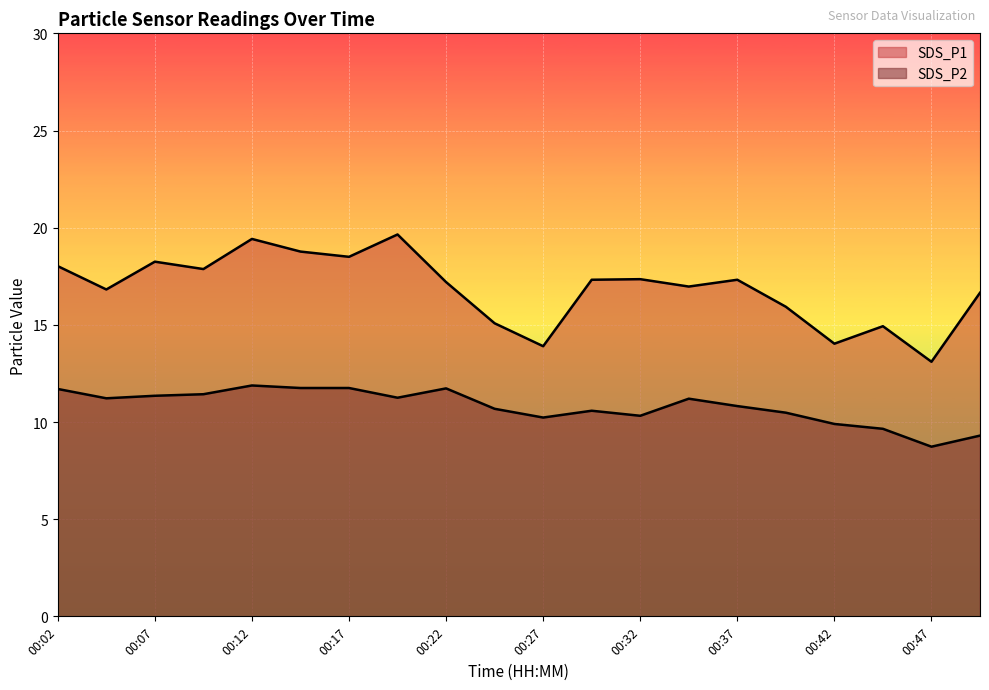

Which has a higher value, 00:42 or 00:47?

00:42